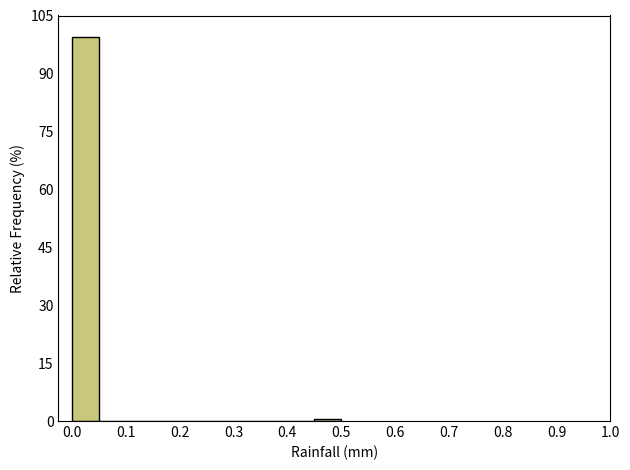

What is the height of the bar covering 0.00 to 0.05 on the x-axis? The values are not printed on the chart, so give them approximately, as read against the axis.

100